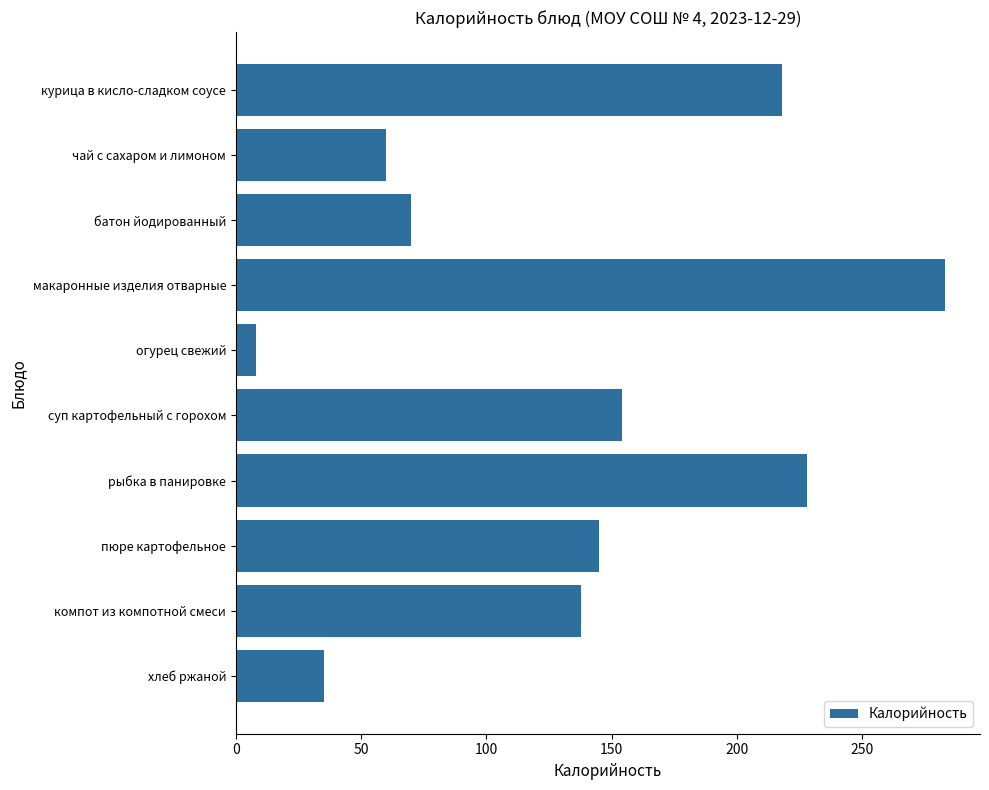

How many values are below 145?

5